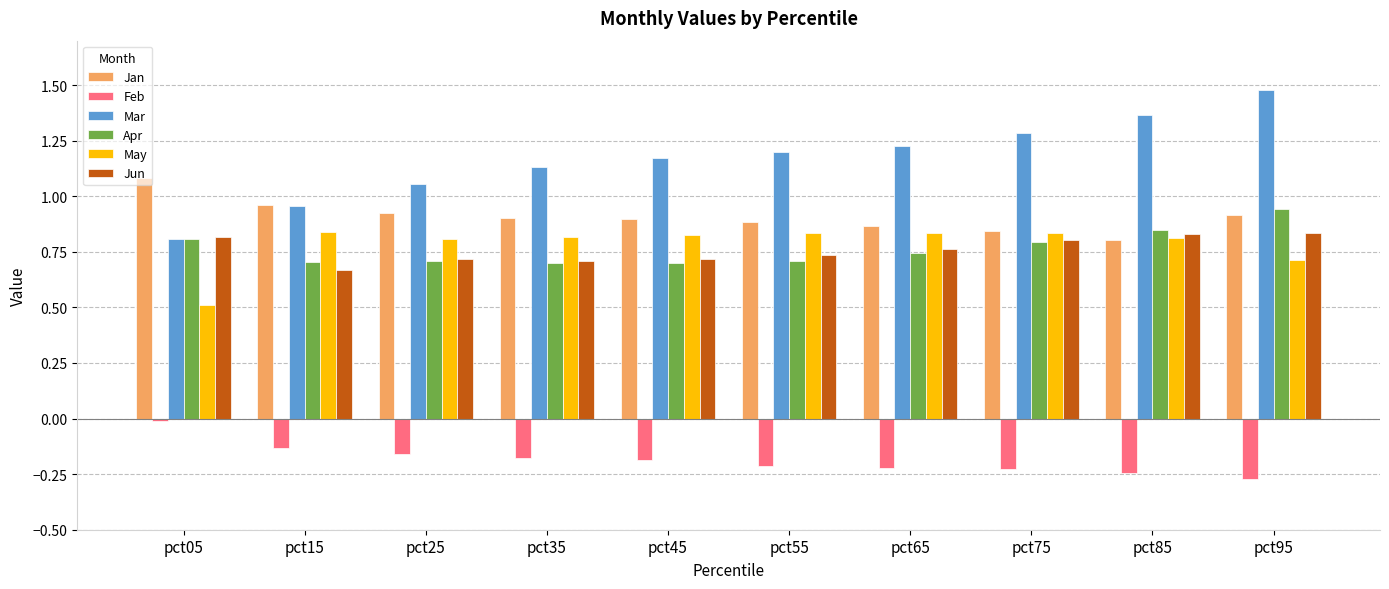

Which category has the highest value across all series?

pct95